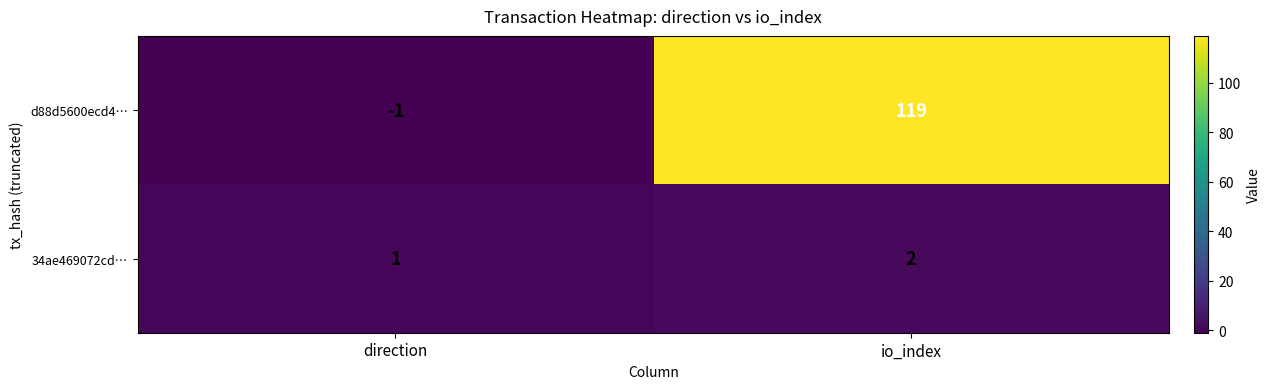

The value of 34ae469072cd… at io_index is 3. True or false?

False